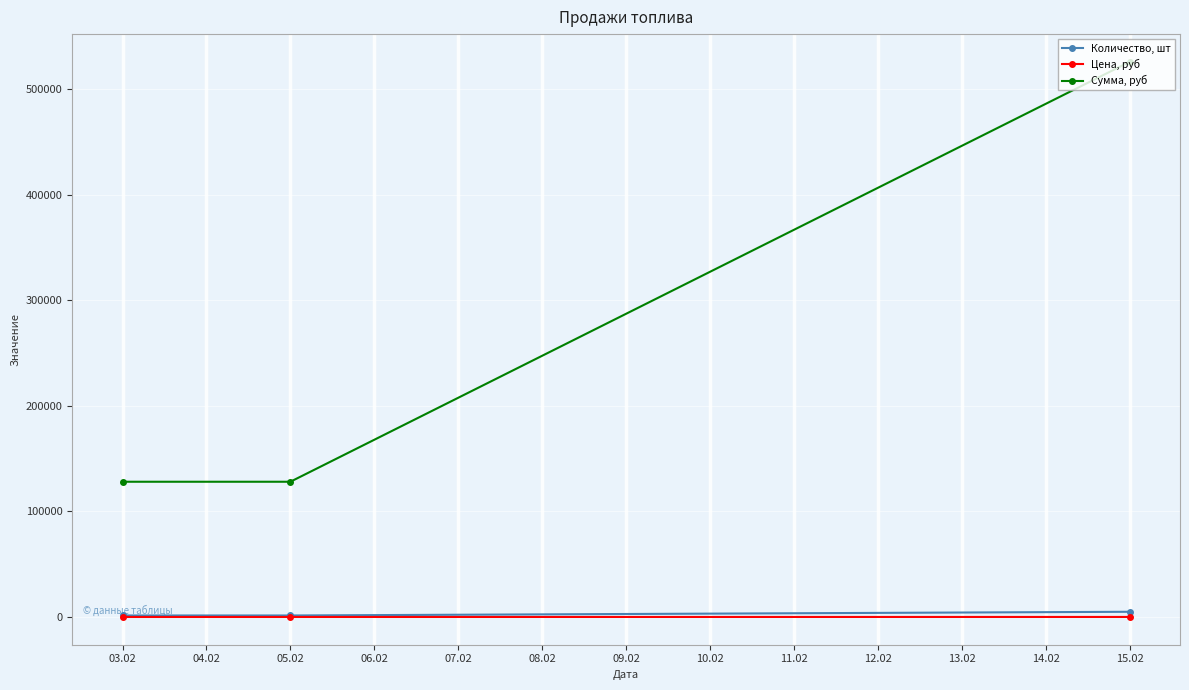

What position from the right is 03.02?

3